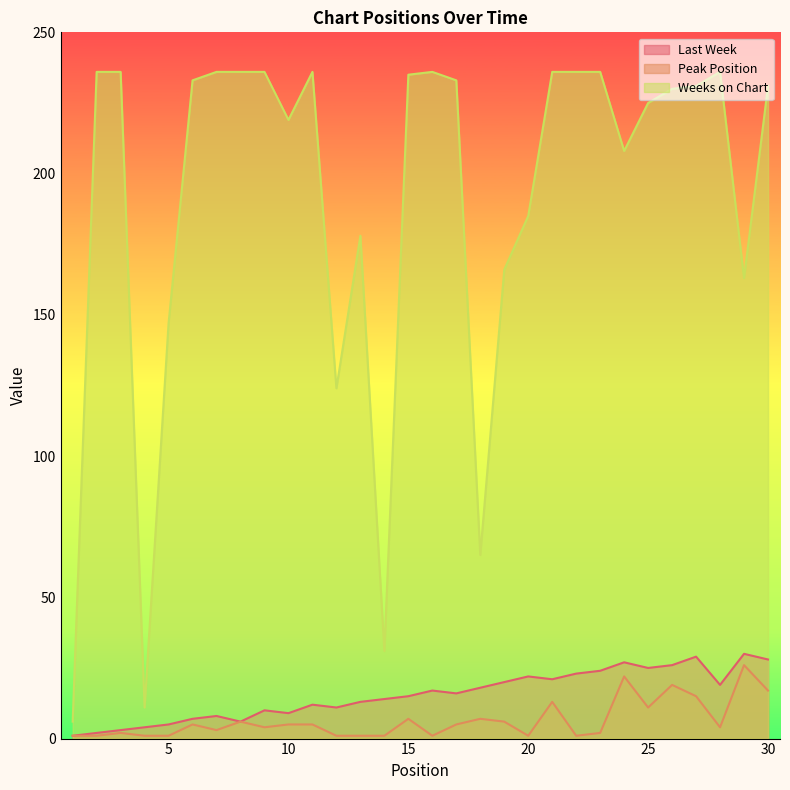

True or false: Weeks on Chart and Last Week cross at least once.

False